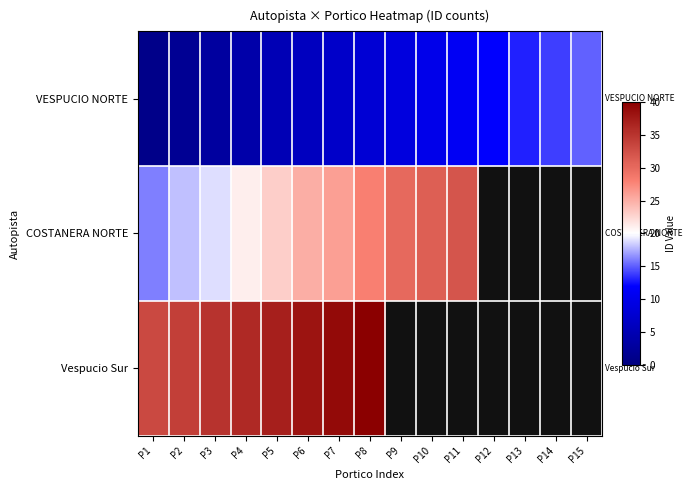

Which label corresponds to the smallest value in the chart?

P1